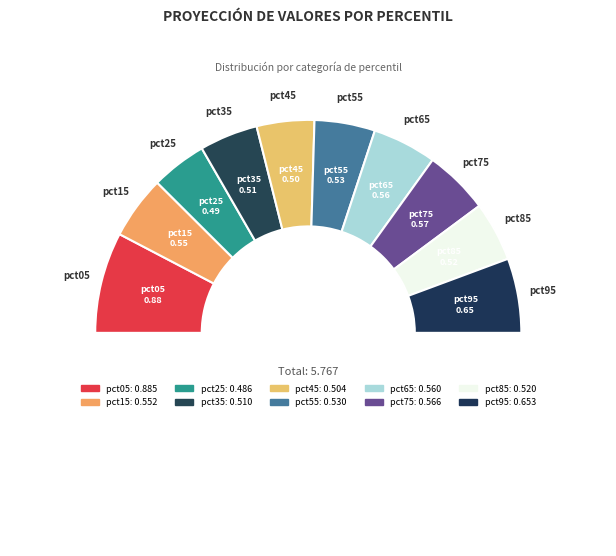

How many slices are in this pie chart?

11